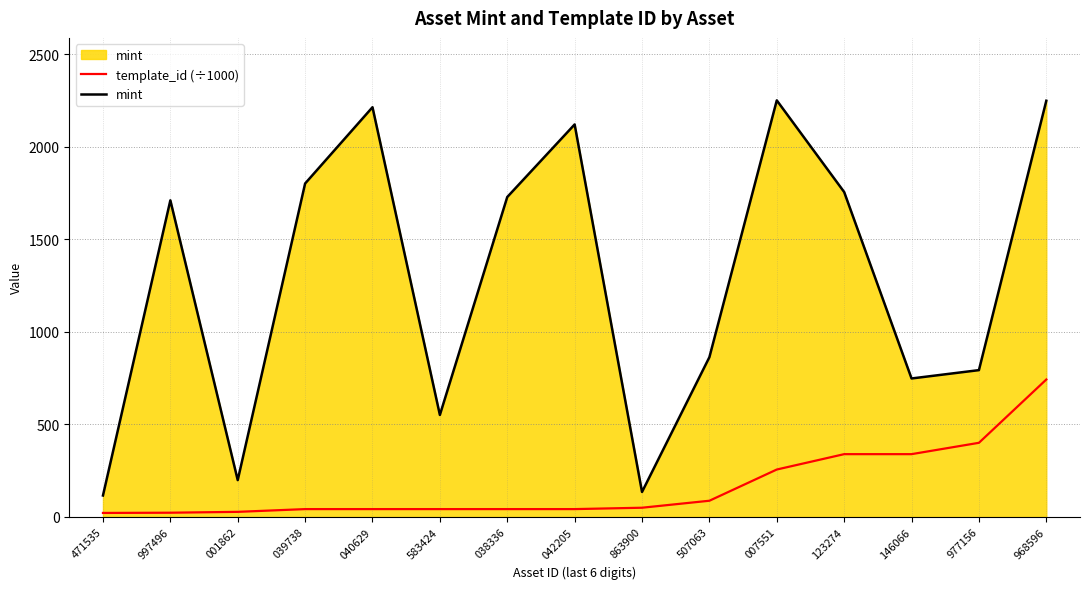

True or false: template_id (÷1000) and mint cross at least once.

False